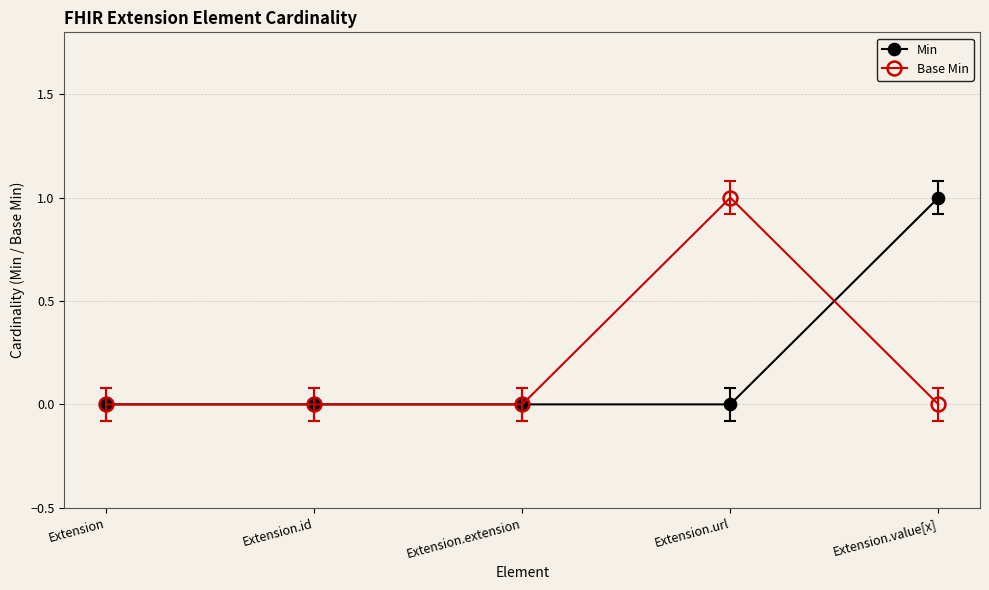

What is the difference between the maximum and minimum values in the Base Min series?

1